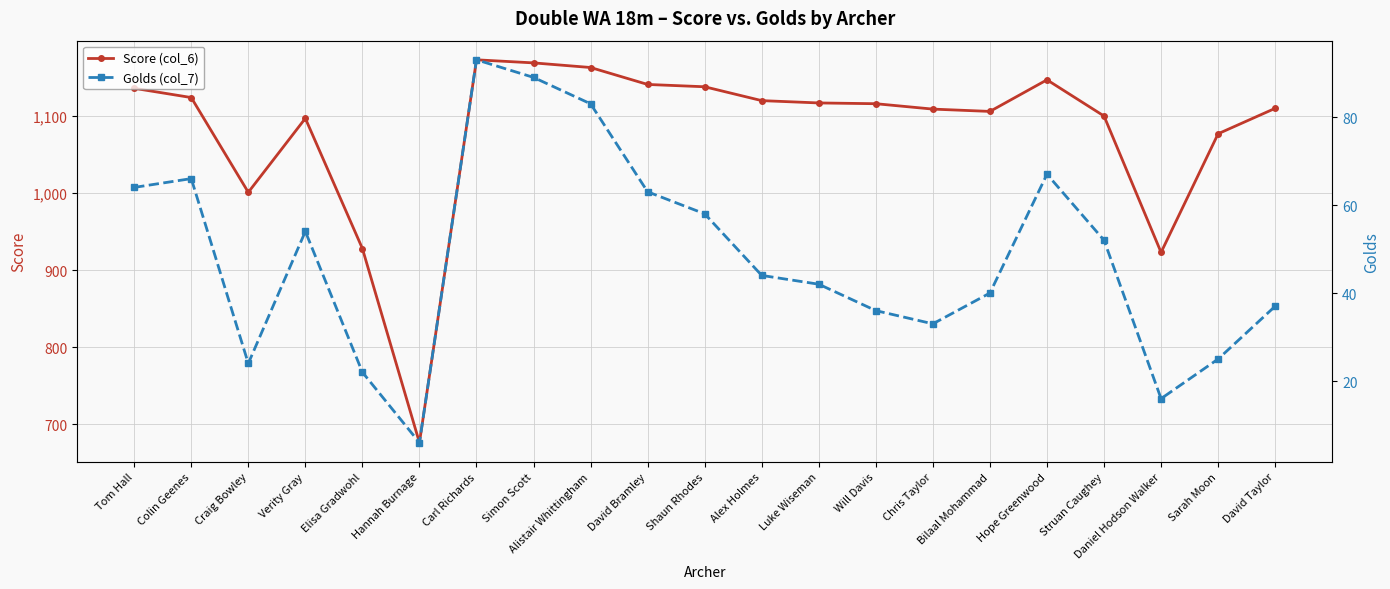

What is the value of the Score (col_6) point at the 10th from the left?

1141